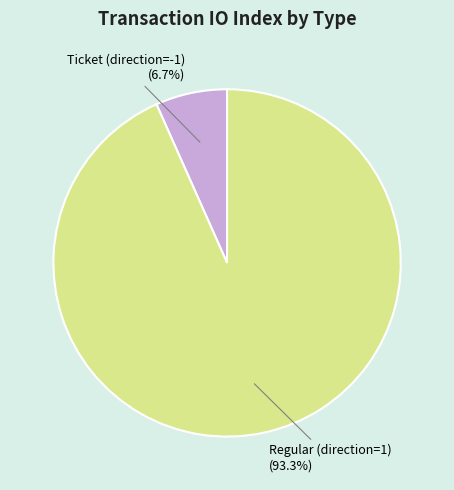

To the nearest percent, what is the average slice percentage?

50%